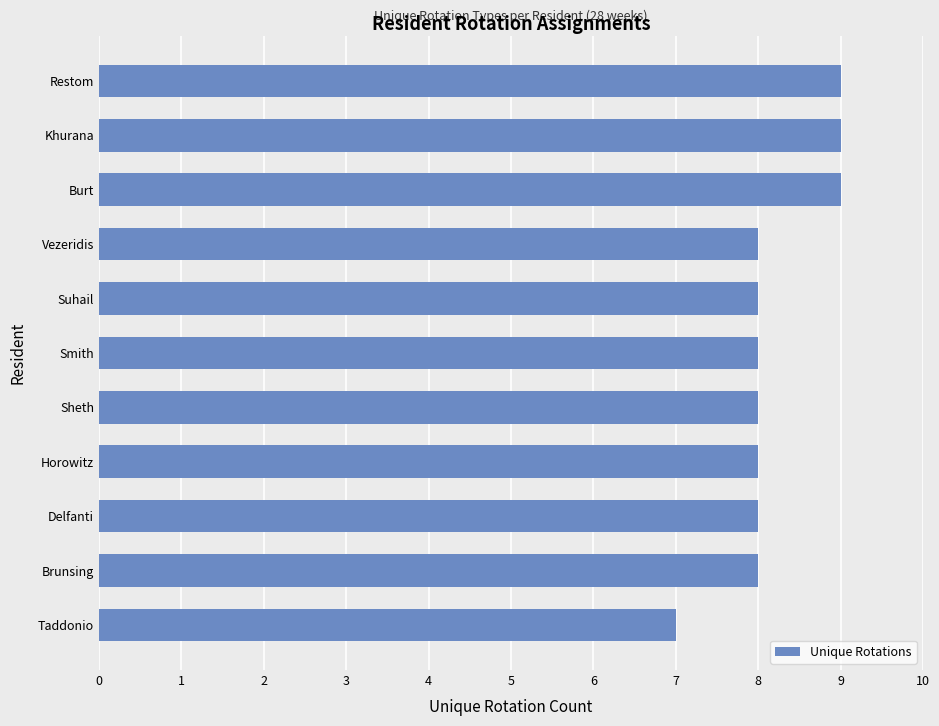

What is the smallest value displayed?

7